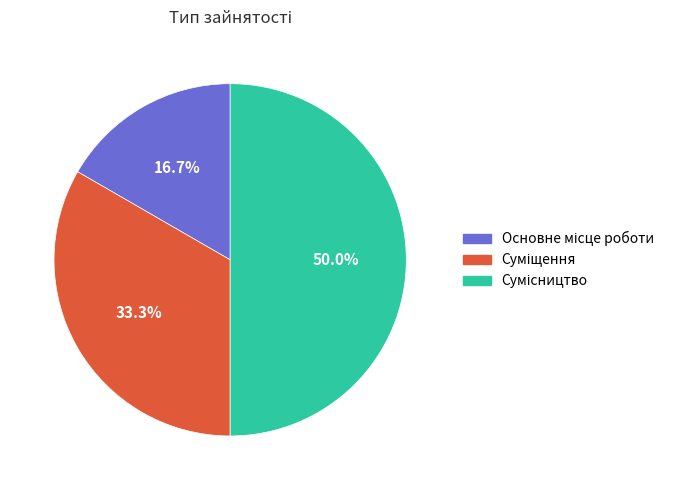

How many segments does this pie chart have?

3